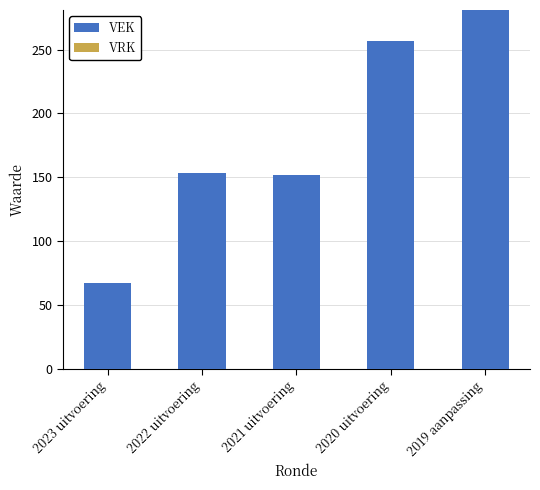

How many series are shown in this chart?

1